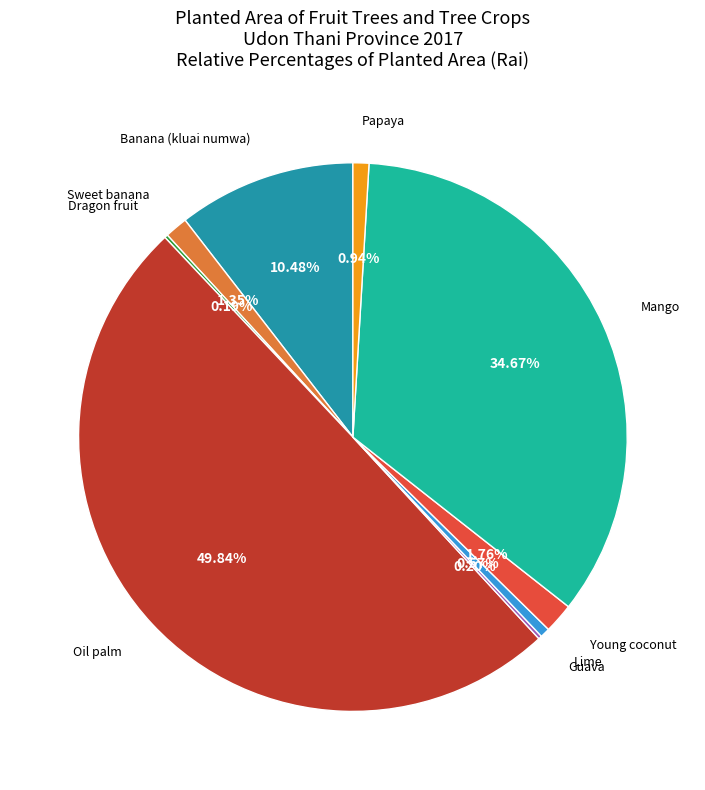

Combined, do Papaya and Young coconut account for over 50%?

No